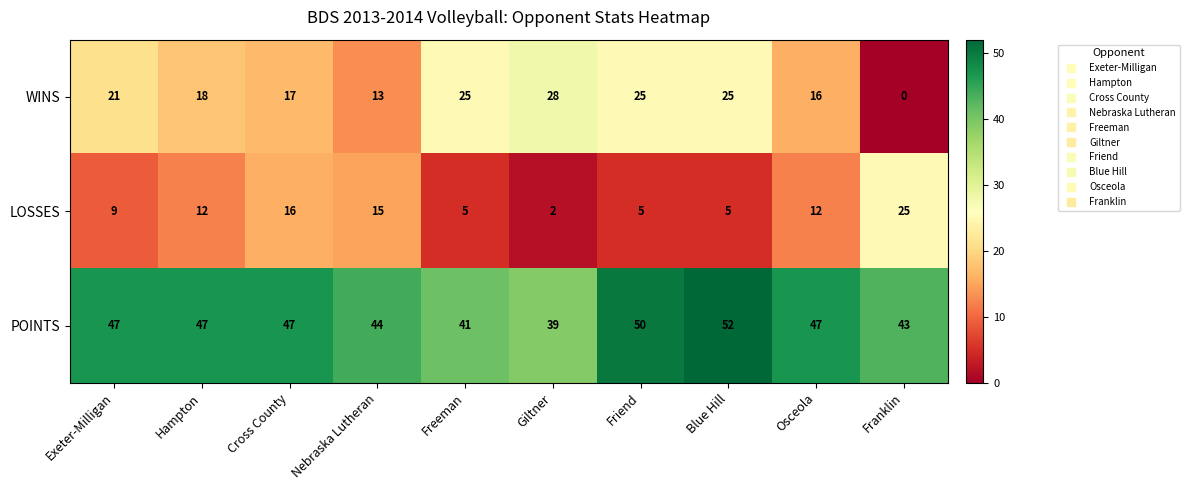

Which category has the lowest value across all series?

Franklin